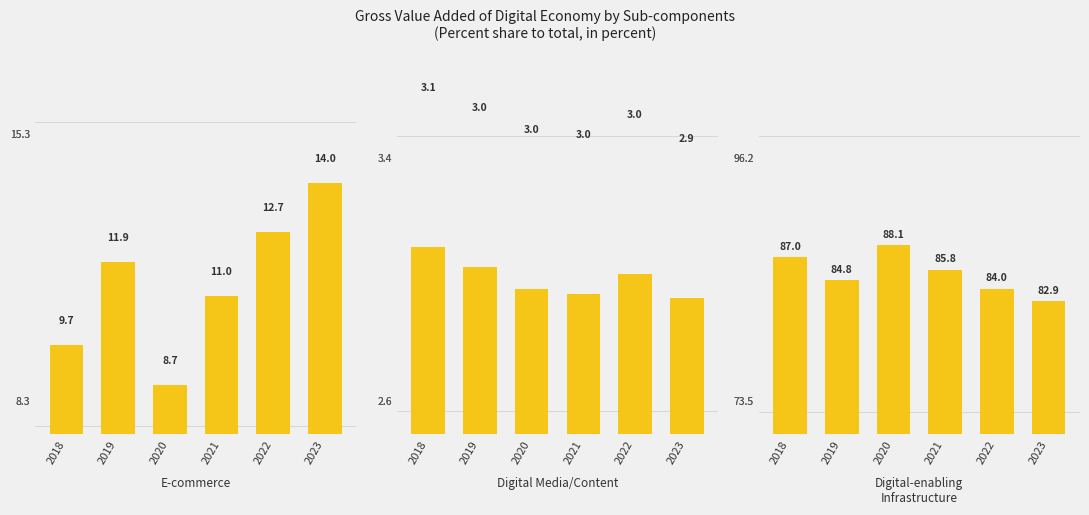

What is the approximate value of E-commerce at 2023?

14.0